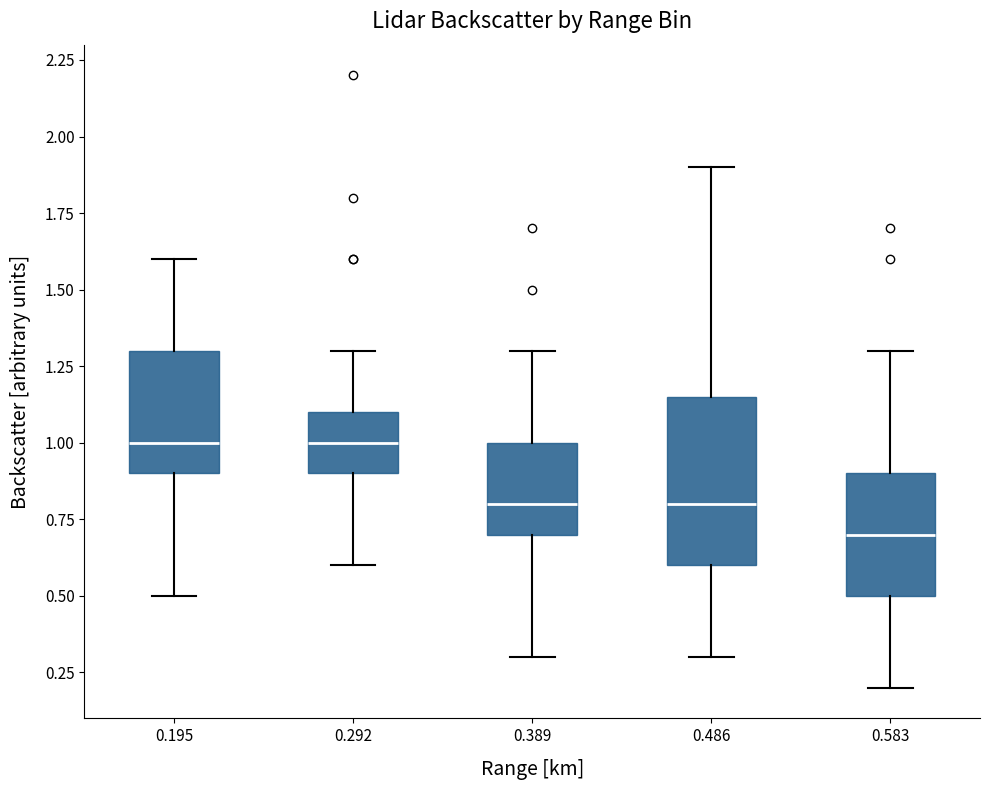

Reading left to right, transcribe this box plot: for each box, give where its median line is, the range the box spans, and where its two whiskers end, as read against the y-axis. The values are not printed on the chart, so give them approximately, as read against the axis.

0.195: median 1.00, box 0.90 to 1.30, whiskers 0.50 to 1.60
0.292: median 1.00, box 0.90 to 1.10, whiskers 0.60 to 1.30
0.389: median 0.80, box 0.70 to 1.00, whiskers 0.30 to 1.30
0.486: median 0.80, box 0.60 to 1.15, whiskers 0.30 to 1.90
0.583: median 0.70, box 0.50 to 0.90, whiskers 0.20 to 1.30